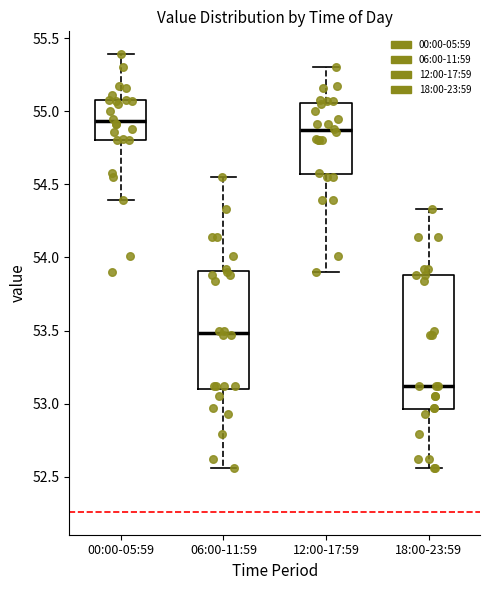

Which box has the highest median line?

00:00-05:59